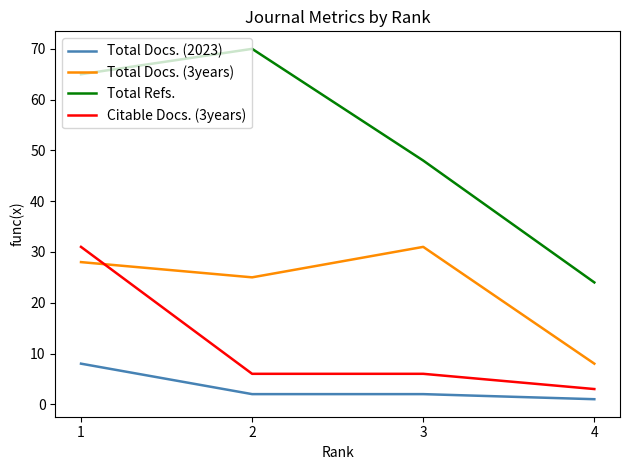

Does the chart have visible grid lines?

No